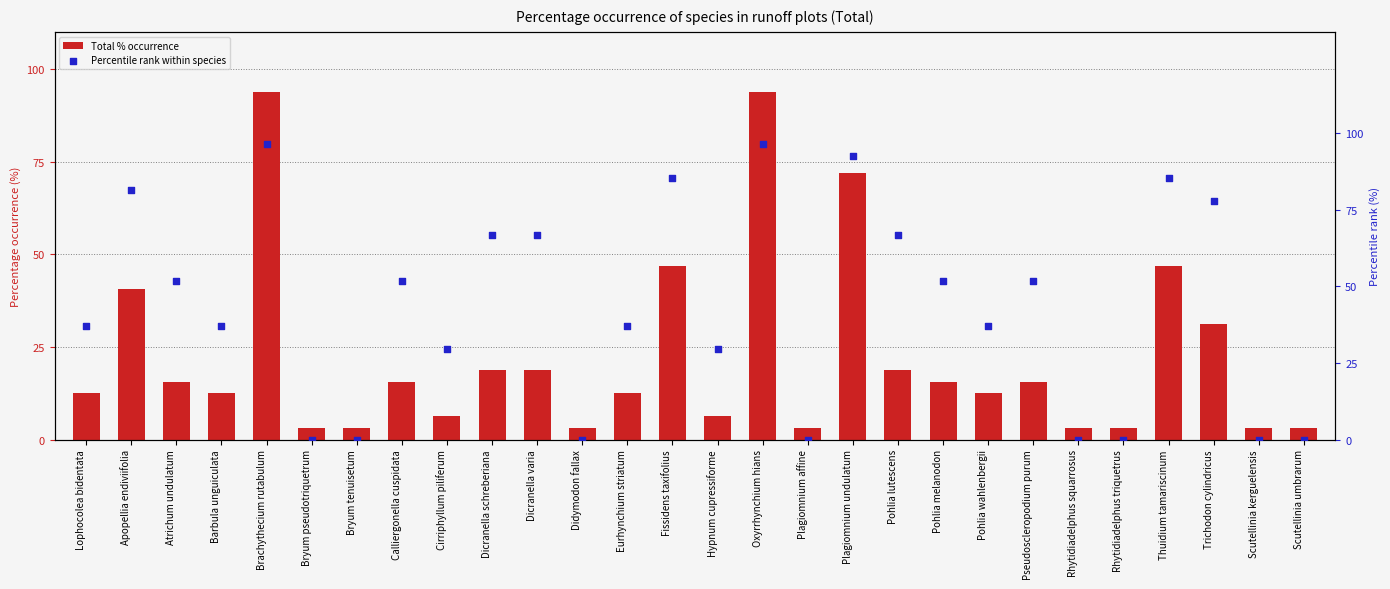

Which series contains the lowest Y value?

Percentile rank within species